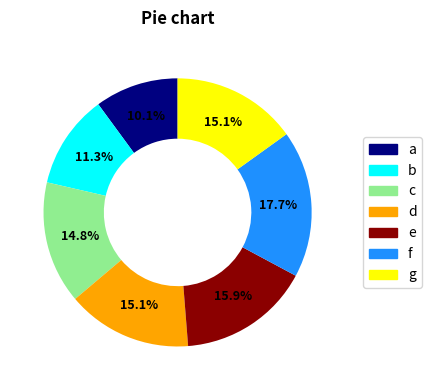

How many segments does this pie chart have?

7